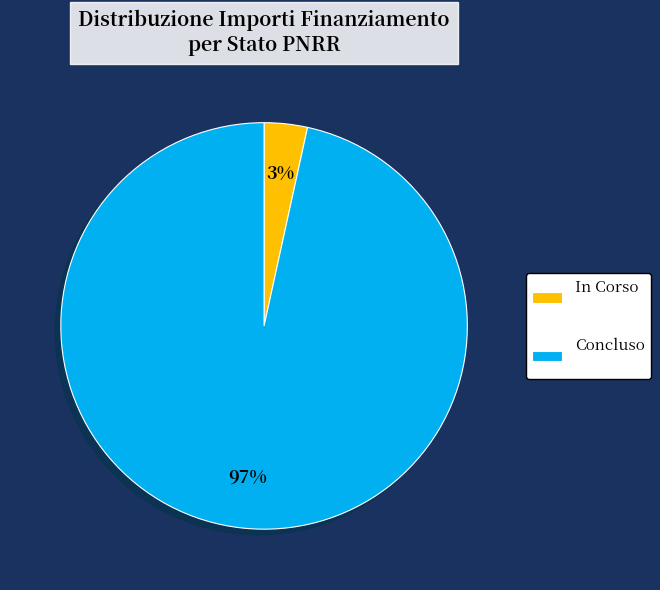

Is the sum of Concluso and In Corso greater than half?

Yes